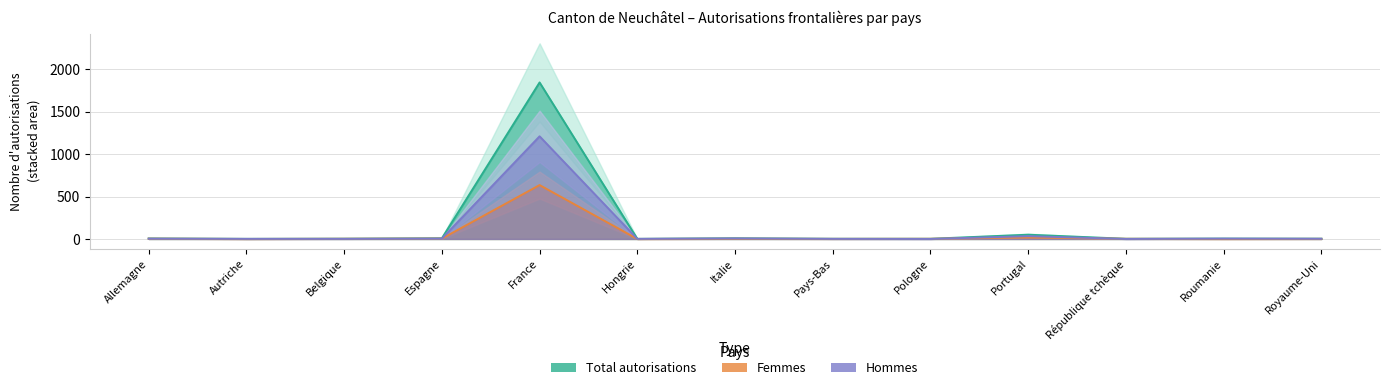

Reading left to right, list all the values displayed in this chart.

Total autorisations: Allemagne=6	Autriche=1	Belgique=3	Espagne=8	France=1845	Hongrie=1	Italie=8	Pays-Bas=2	Pologne=2	Portugal=50	République tchèque=2	Roumanie=4	Royaume-Uni=3
Femmes: Allemagne=3	Autriche=0	Belgique=2	Espagne=4	France=635	Hongrie=0	Italie=2	Pays-Bas=1	Pologne=2	Portugal=17	République tchèque=2	Roumanie=0	Royaume-Uni=1
Hommes: Allemagne=3	Autriche=1	Belgique=1	Espagne=4	France=1210	Hongrie=1	Italie=6	Pays-Bas=1	Pologne=0	Portugal=33	République tchèque=0	Roumanie=4	Royaume-Uni=2